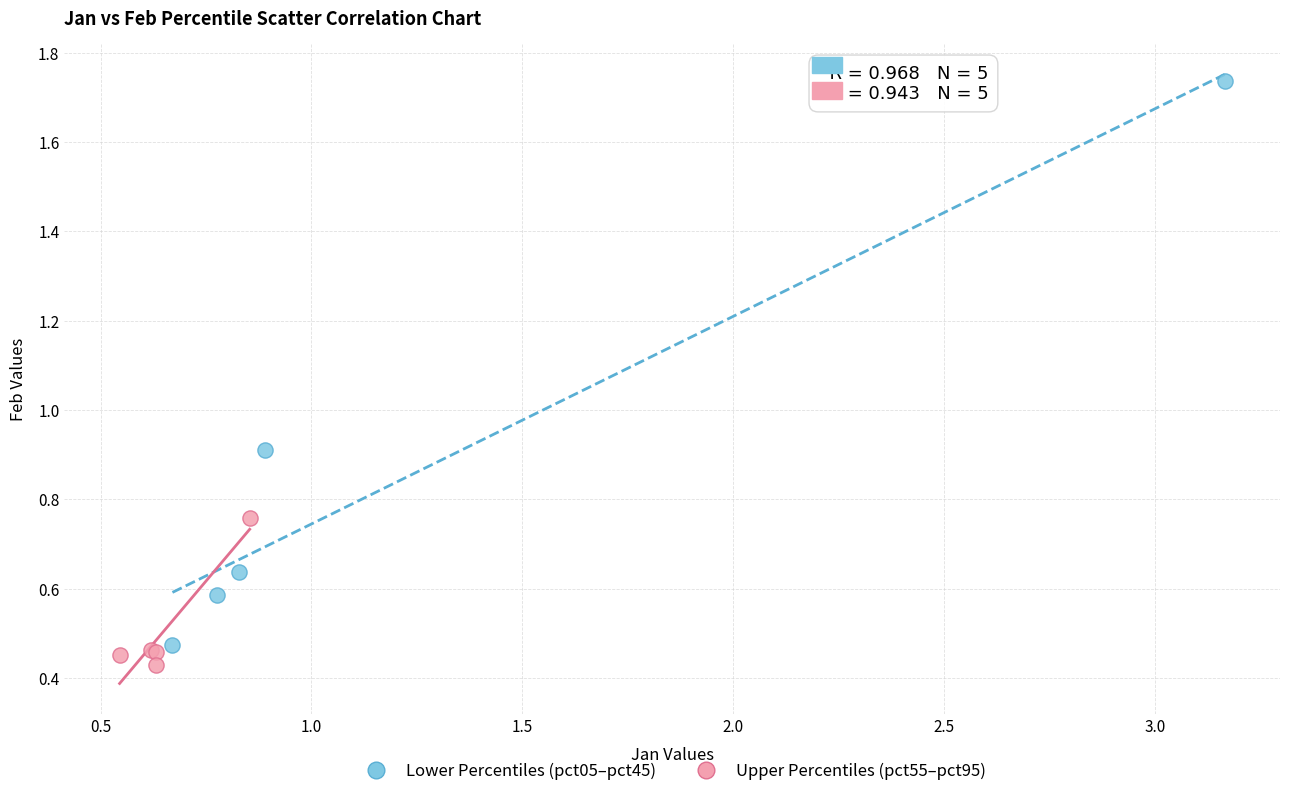

Which series has the widest spread of Y values?

Lower Percentiles (pct05–pct45)